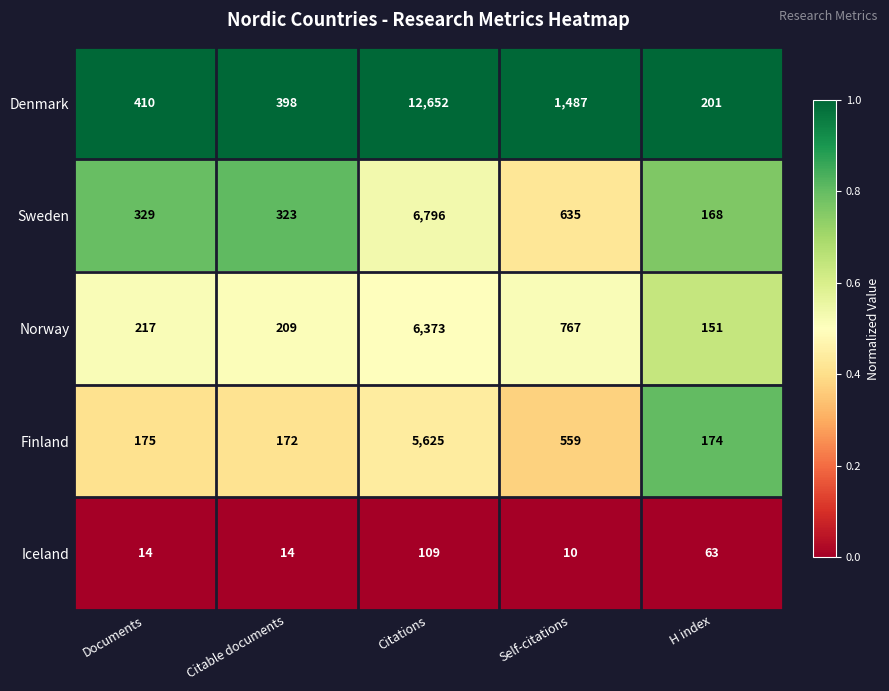

Rank the series at Citable documents from highest to lowest value.

Denmark, Sweden, Norway, Finland, Iceland